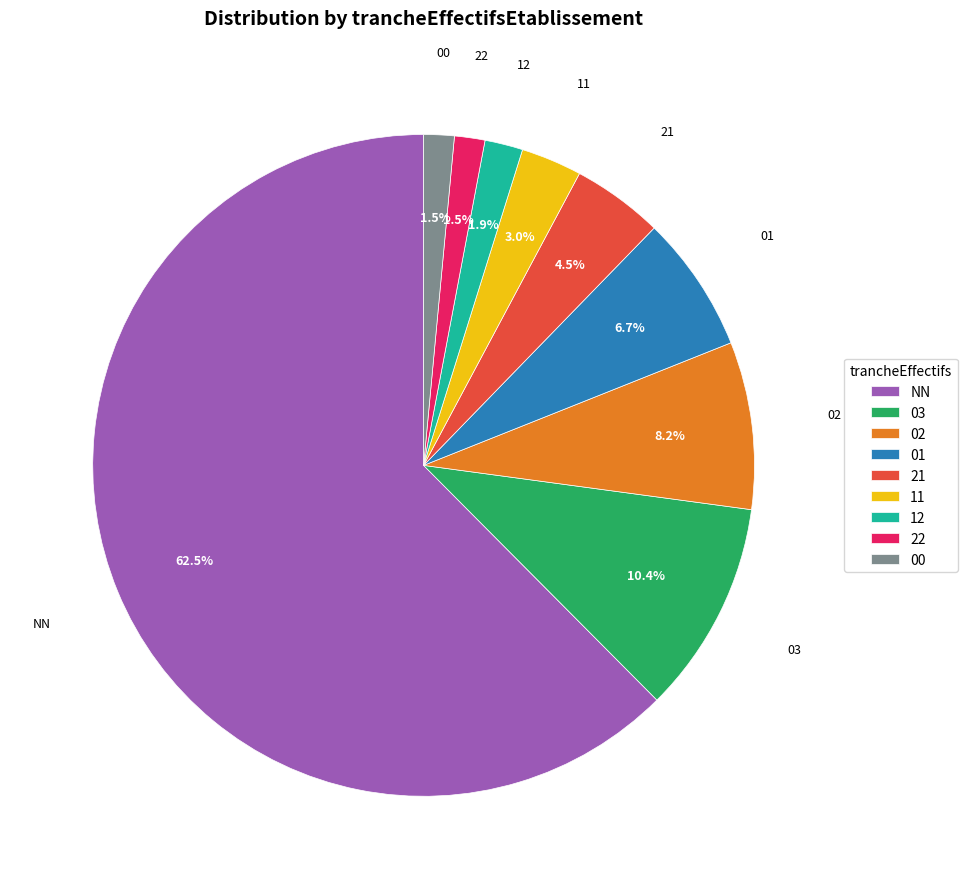

Between NN and 22, which is larger?

NN